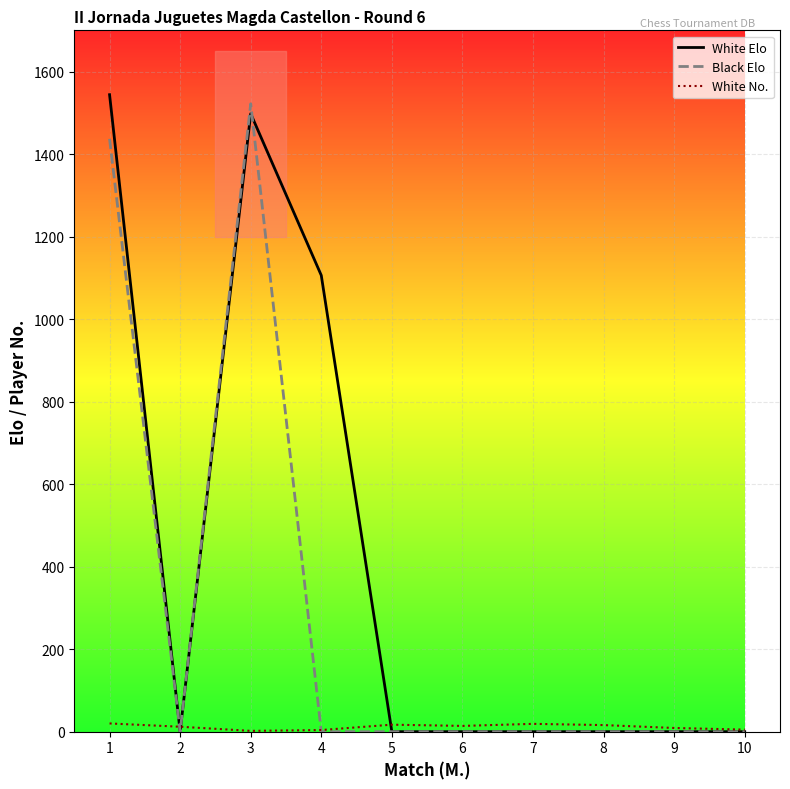

How many series are shown in this chart?

3